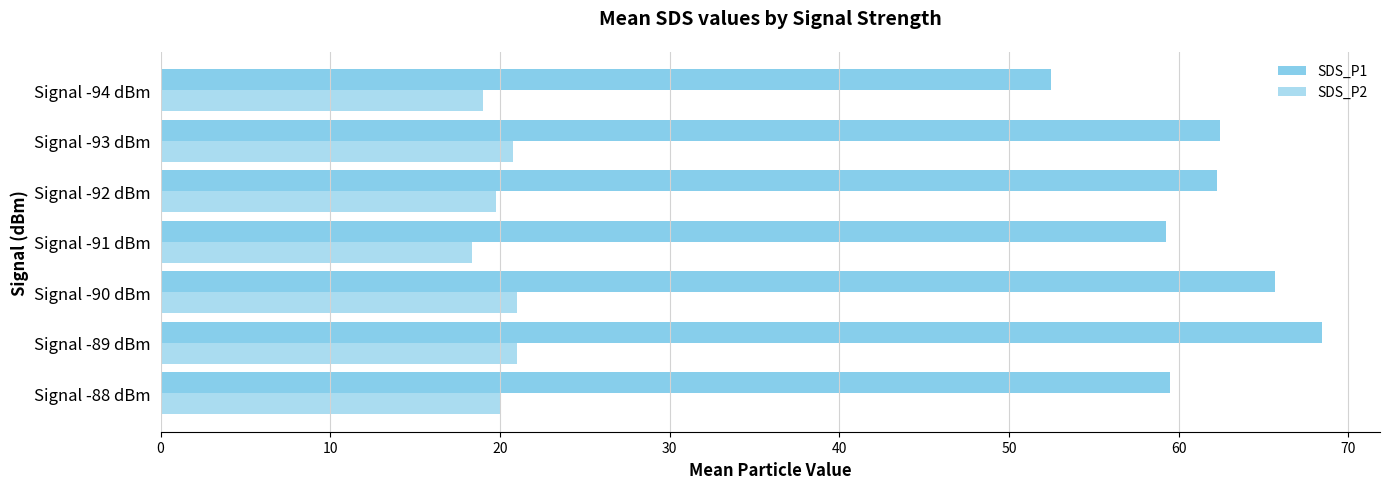

At how many categories does at least one series exceed 53?

6